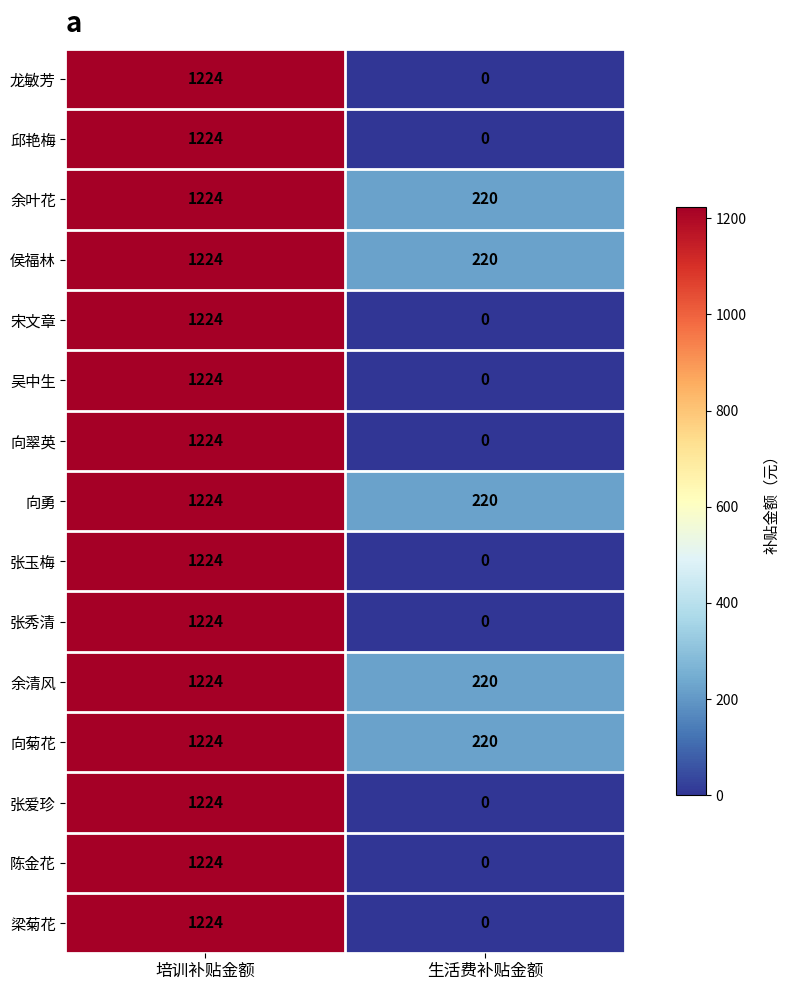

At how many categories does at least one series exceed 622?

1